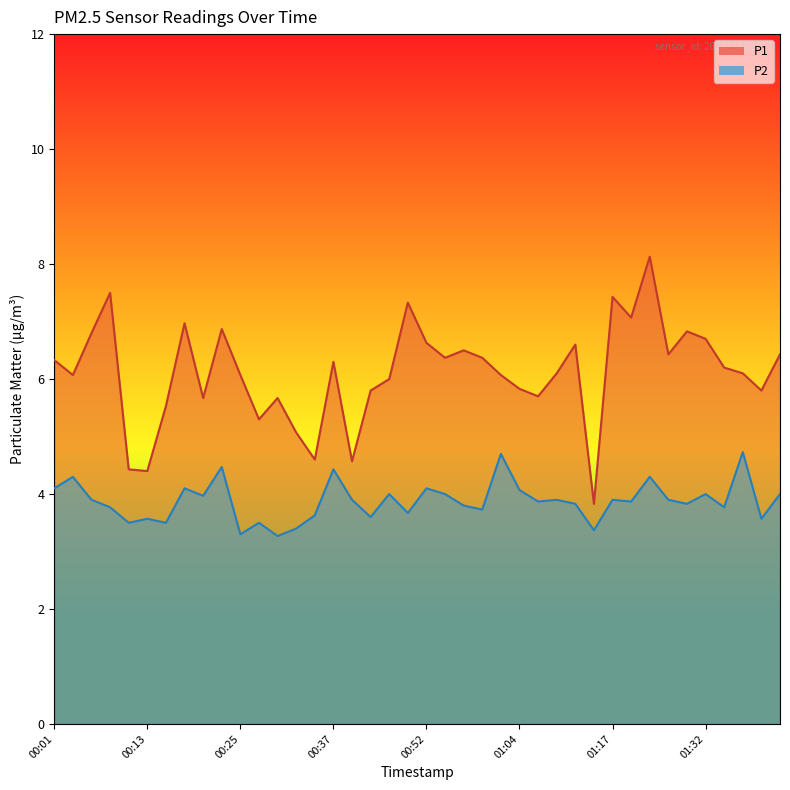

What is the lowest value of the P1 series?

3.8